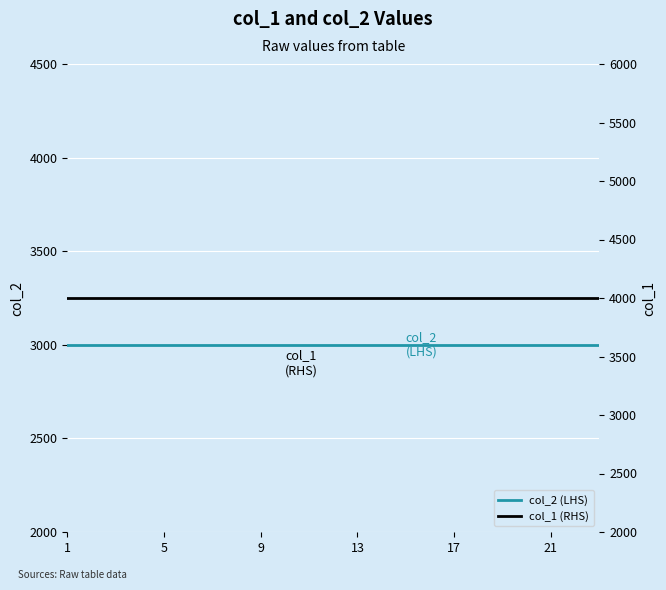

What is the maximum value for col_1 (RHS)?

4000